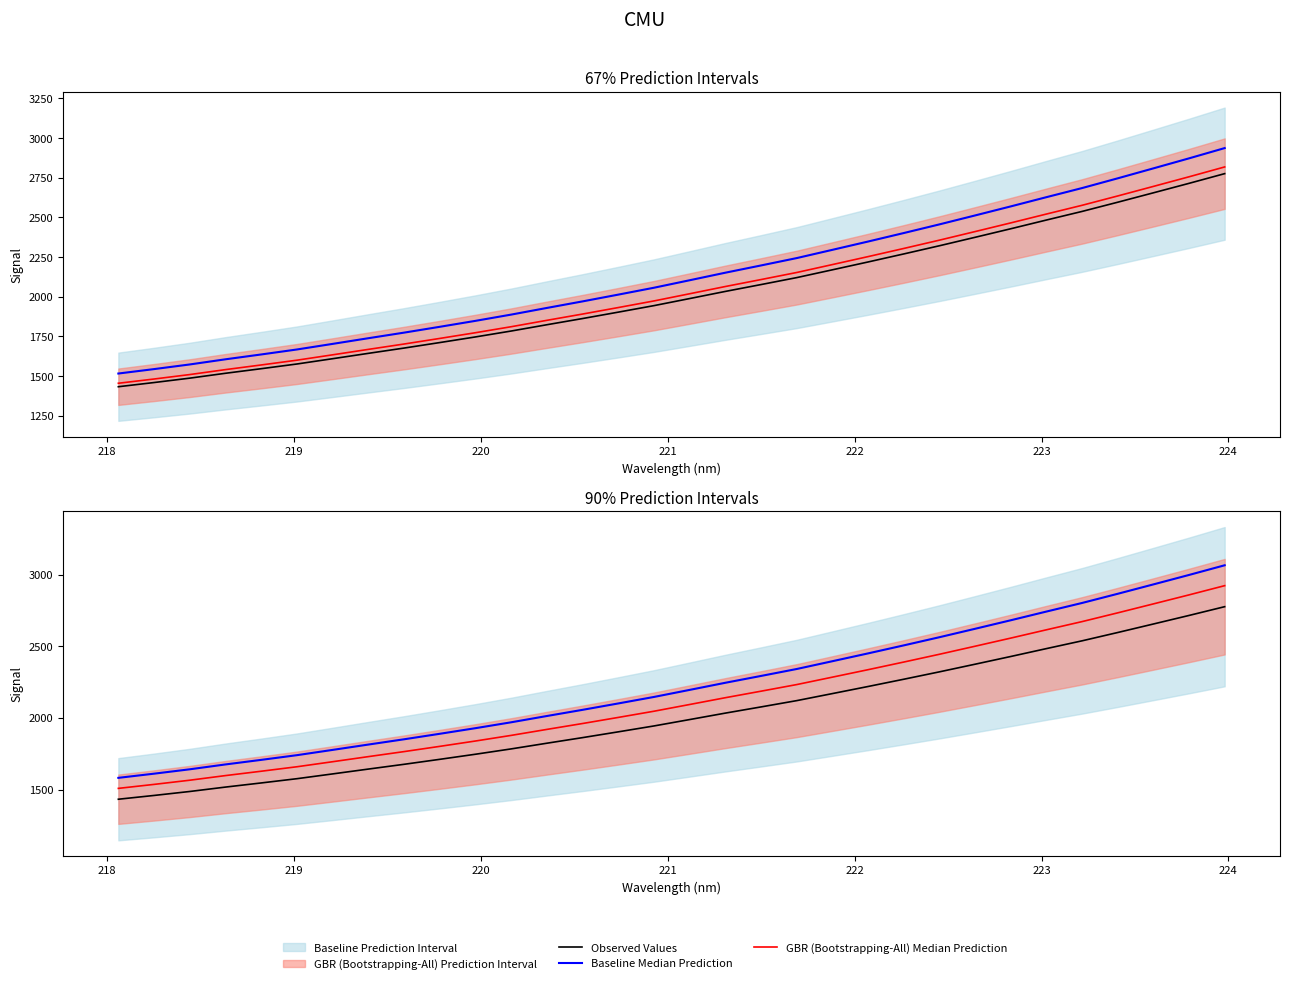

Rank the series at 222 from highest to lowest value.

Baseline Median Prediction, GBR (Bootstrapping-All) Median Prediction, Observed Values